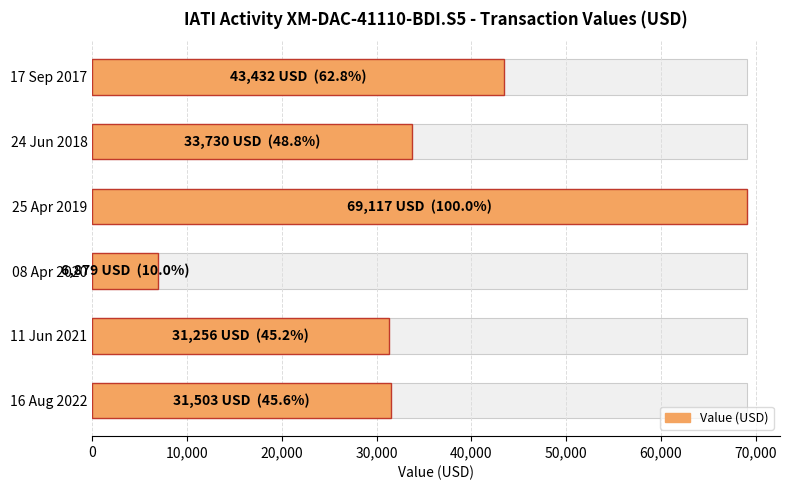

Are the bars grouped side by side (vs. stacked)?

No